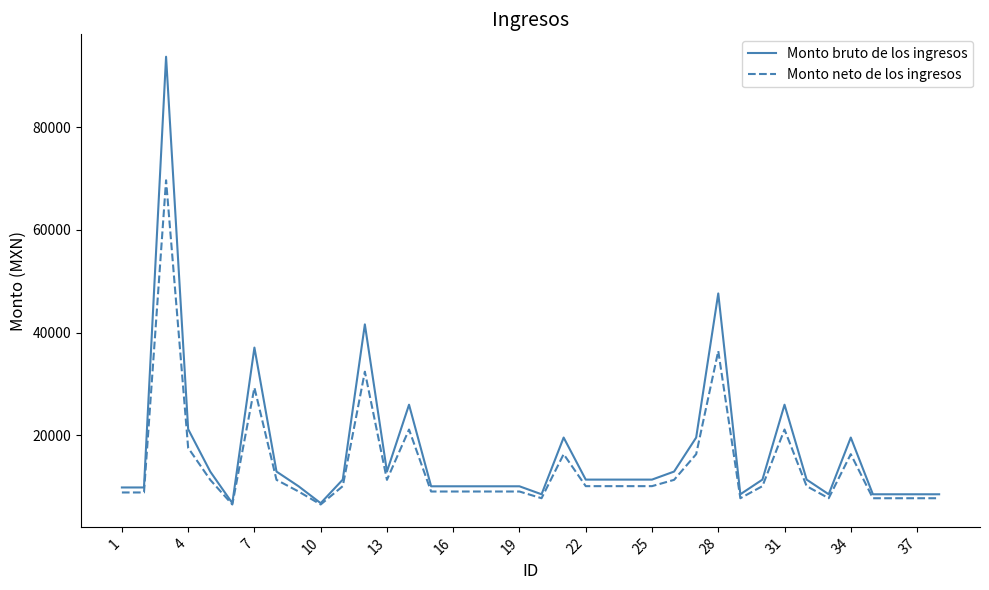

What is the smallest value displayed?

6533